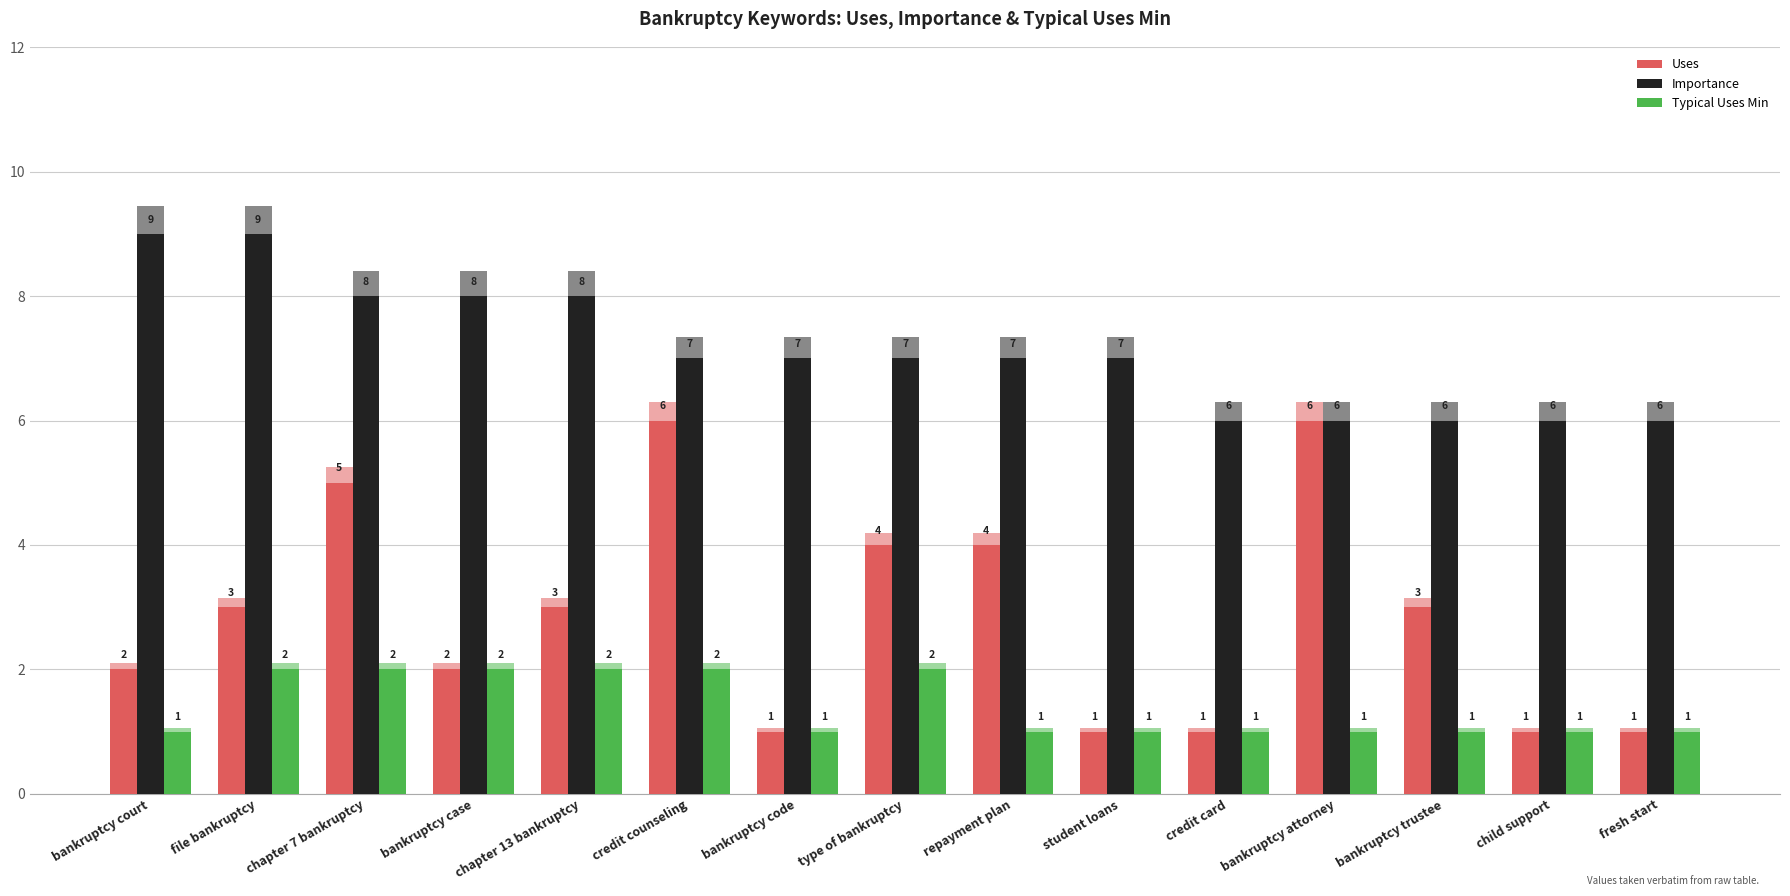

Count the Typical Uses Min values in the range 1 to 2.

15